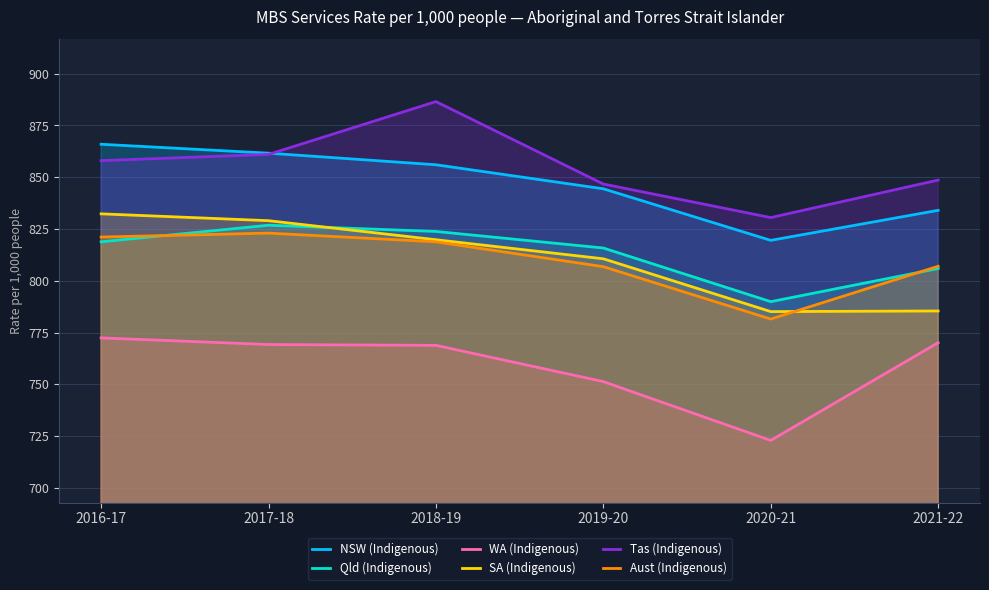

After their last crossing, which series has the higher values: Aust (Indigenous) or Qld (Indigenous)?

Aust (Indigenous)